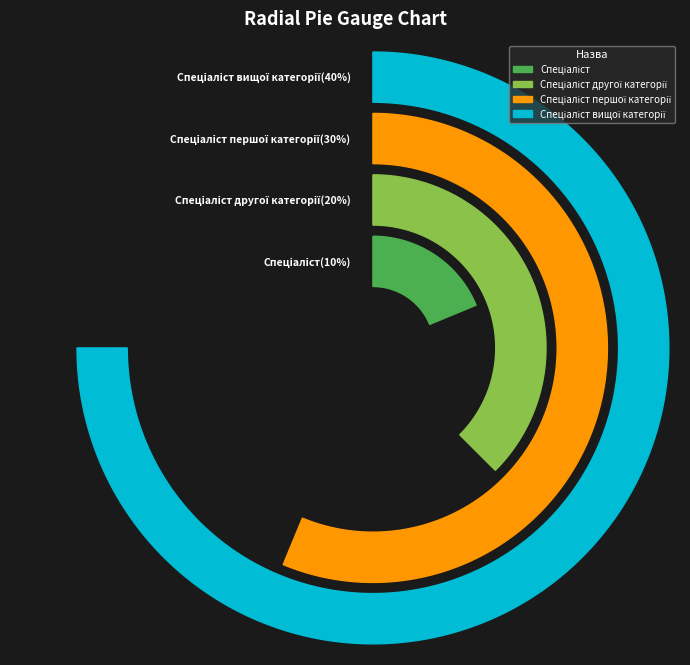

Rank the categories by value from lowest to highest.

Спеціаліст, Спеціаліст другої категорії, Спеціаліст першої категорії, Спеціаліст вищої категорії